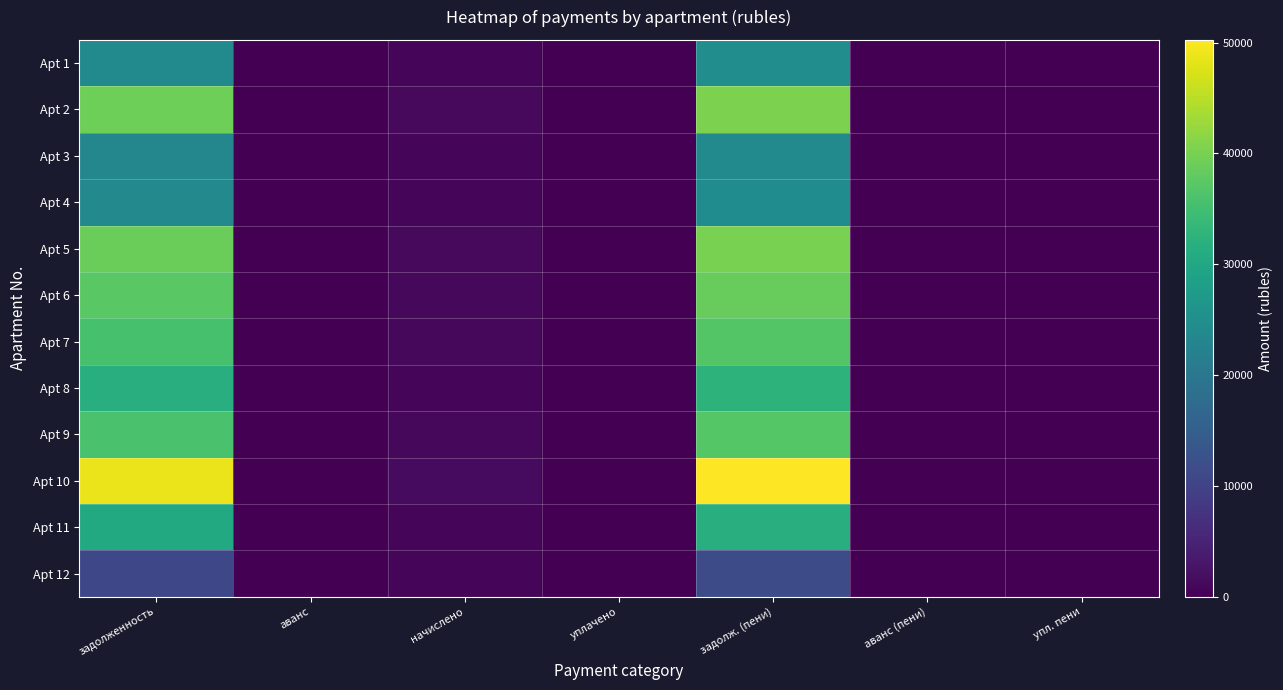

What is the spread (max minus min) of values at начислено?

788.8